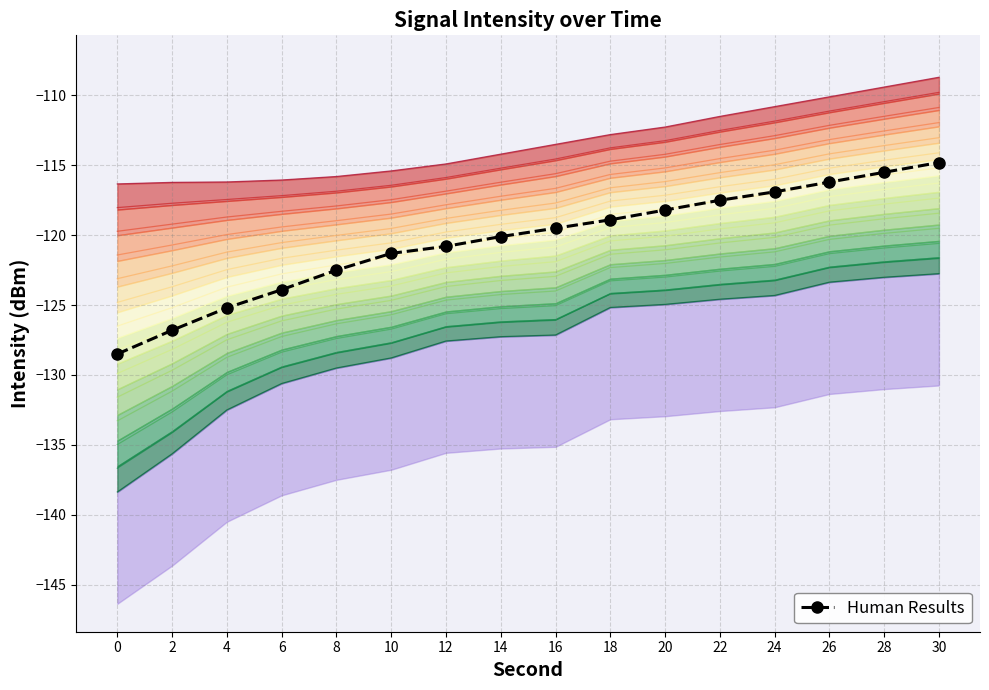

Reading left to right, extract all data points from this chart.

0=-128.5	2=-126.8	4=-125.2	6=-123.9	8=-122.5	10=-121.3	12=-120.8	14=-120.1	16=-119.5	18=-118.9	20=-118.2	22=-117.5	24=-116.9	26=-116.2	28=-115.5	30=-114.8